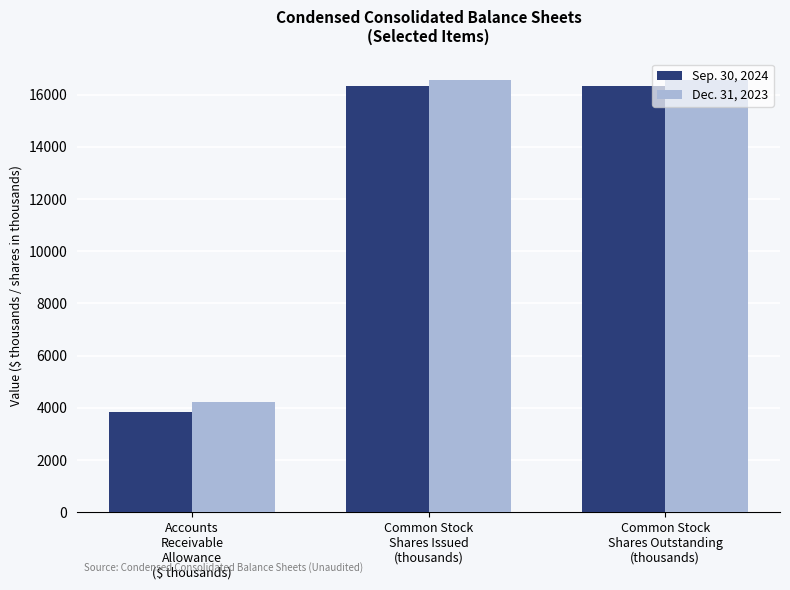

How many bars are there in each group?

2